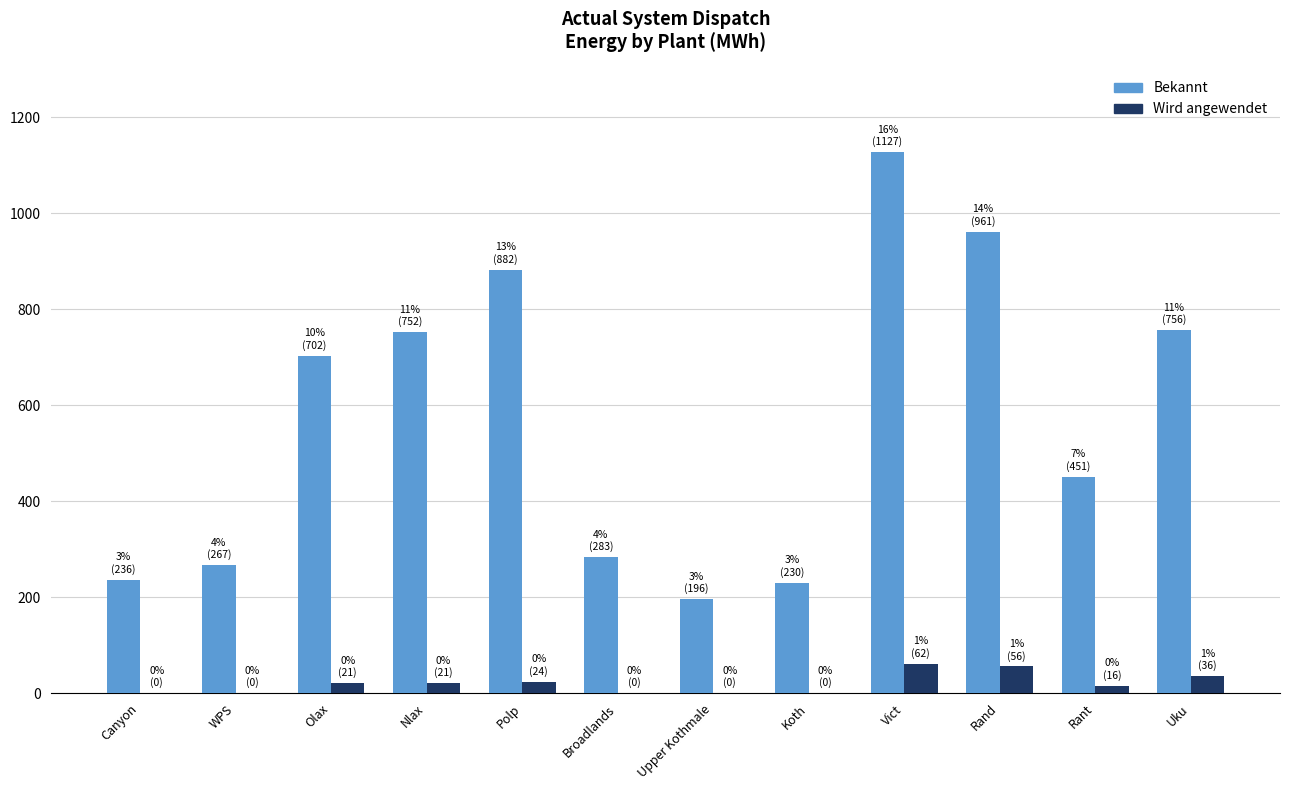

Between Olax and Rand, which series saw the biggest shift?

Bekannt